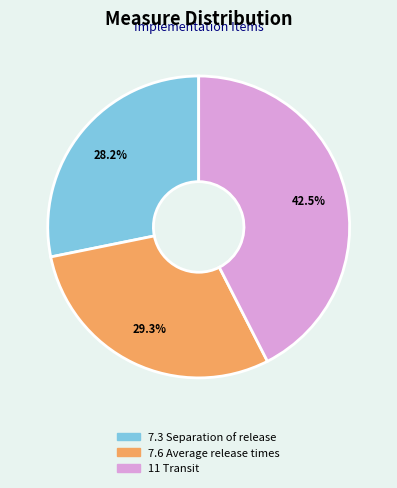

Rank the categories by value from highest to lowest.

11 Transit, 7.6 Average release times, 7.3 Separation of release